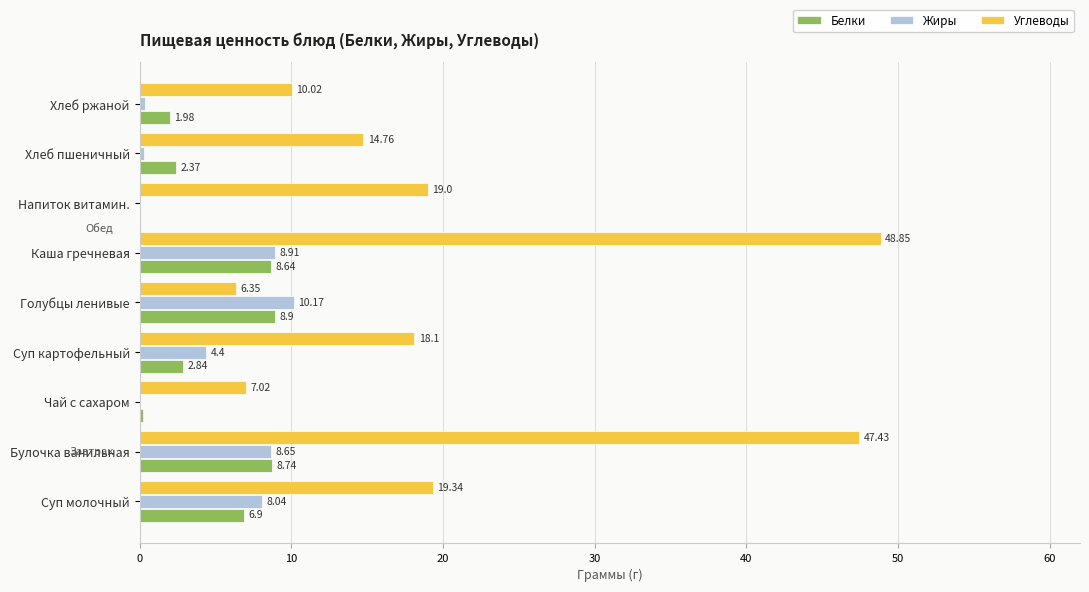

Which label corresponds to the largest value in the chart?

Каша гречневая